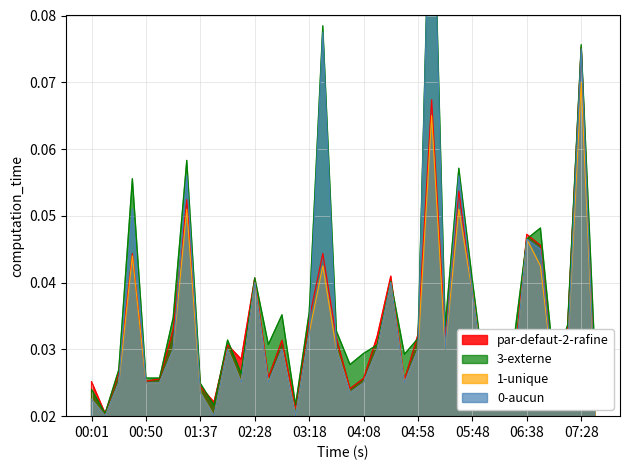

True or false: SDS_P1 and SDS_P2 intersect in this chart.

False